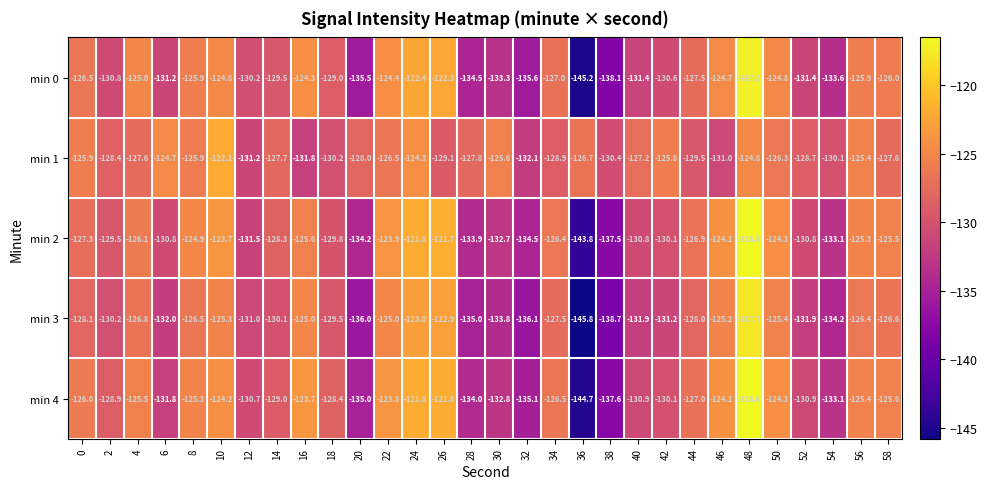

The value of min 0 at 32 is -204.2. True or false?

False